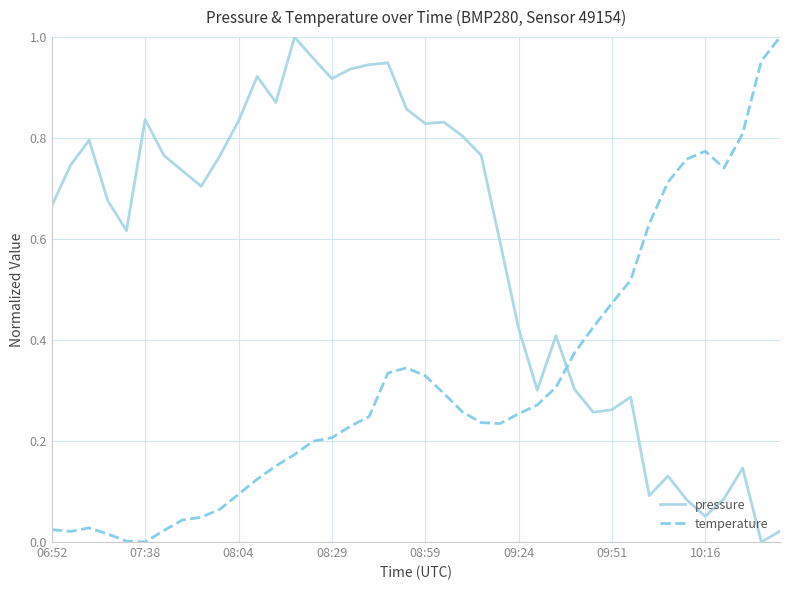

True or false: temperature has more than 0 interior local peaks.

True